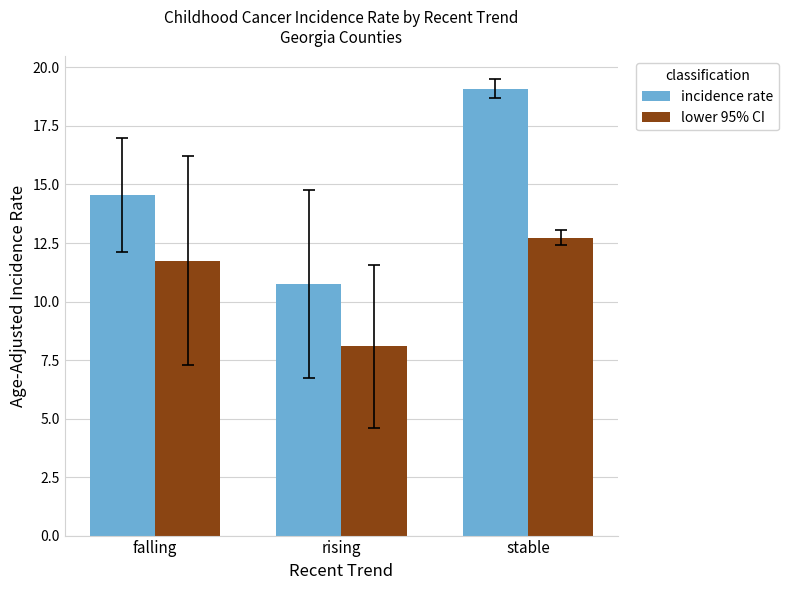

Reading left to right, what are all the values shown in this chart?

incidence rate: 14.6	10.8	19.1
lower 95% CI: 11.8	8.1	12.7